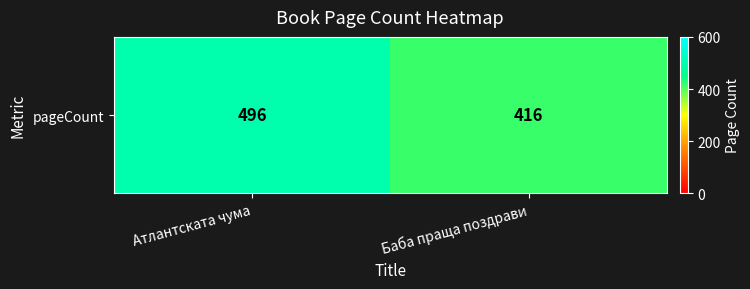

Rank the categories by value from lowest to highest.

Баба праща поздрави, Атлантската чума